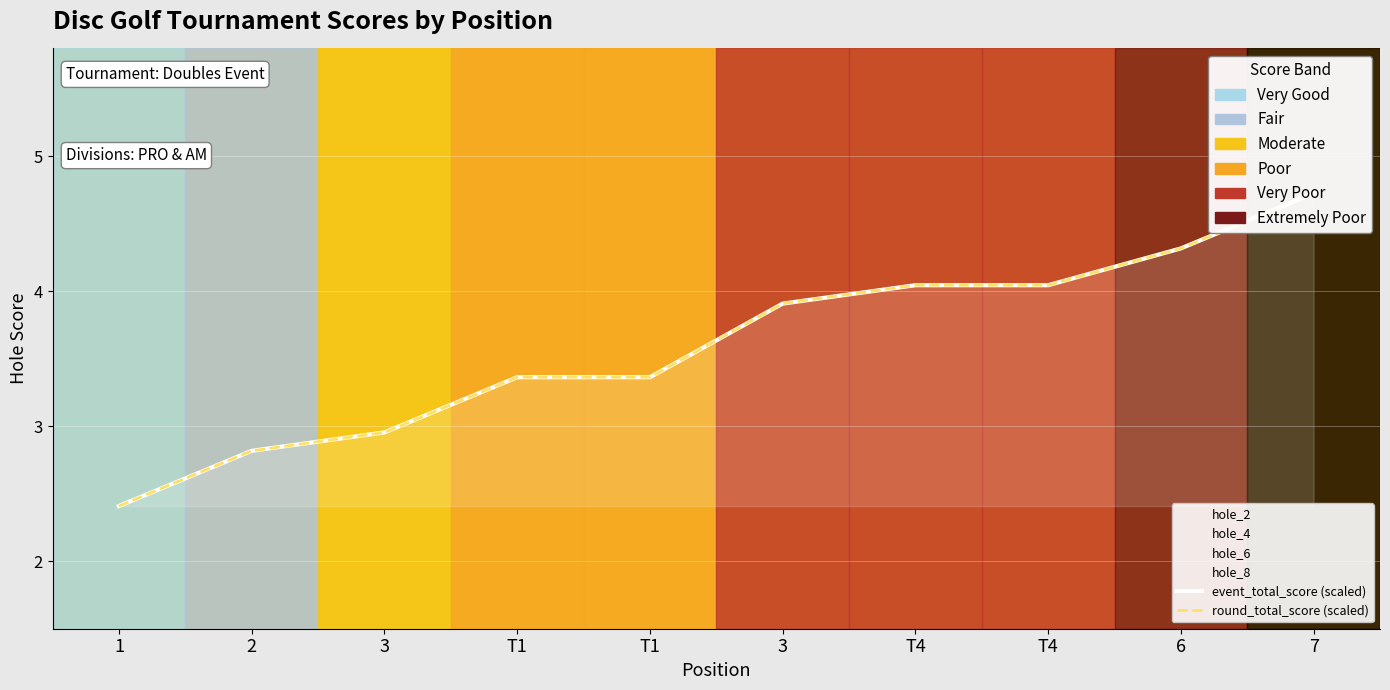

Count the number of categories in the chart.

10